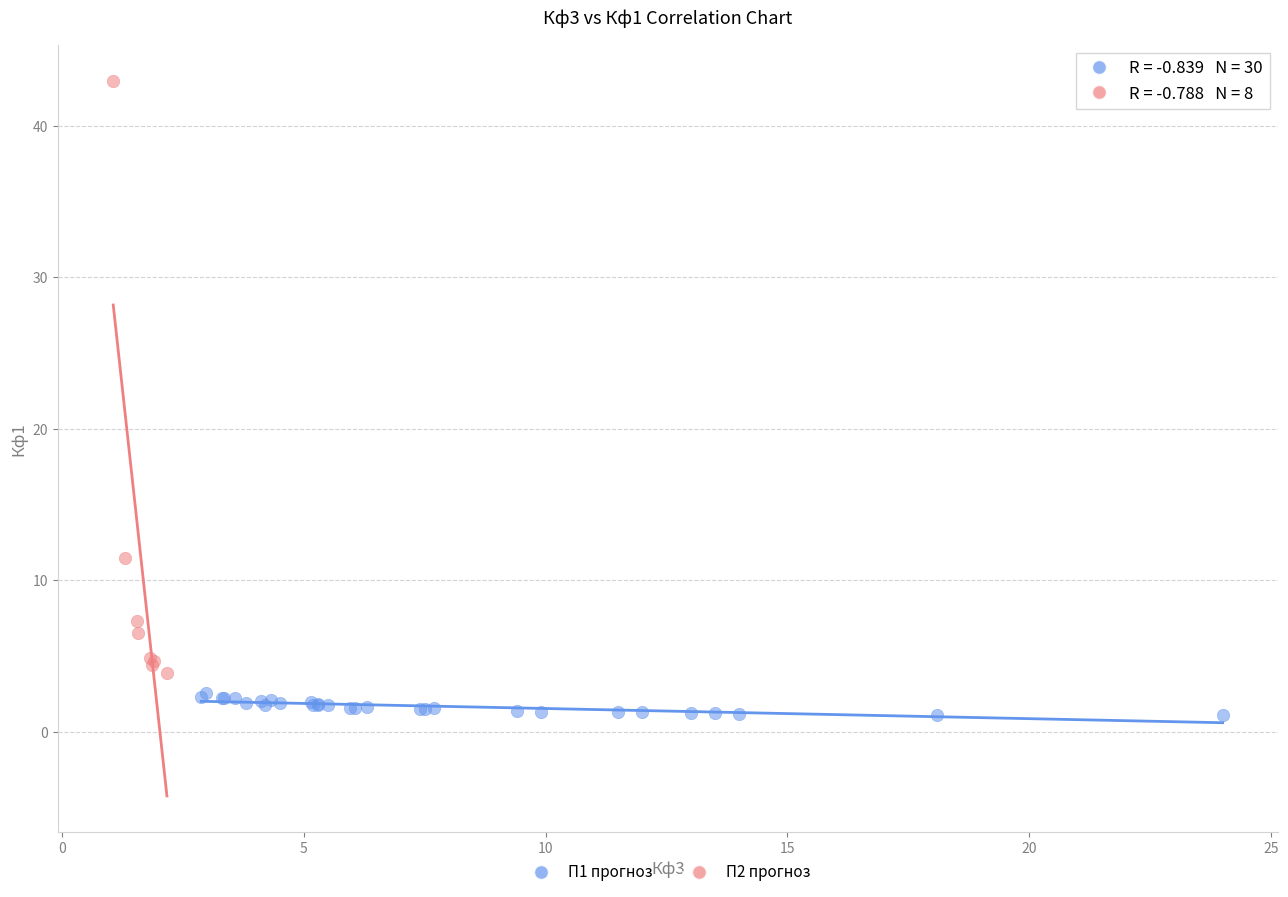

What are all the series names shown in the legend?

П1 прогноз, П2 прогноз